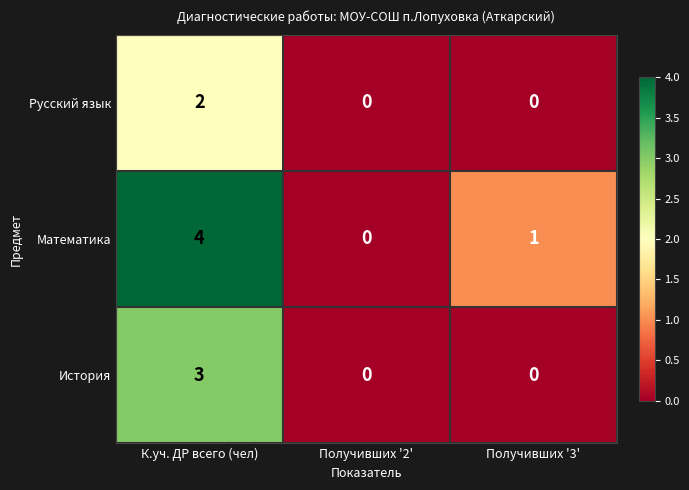

Reading right to left, what are all the values shown in this chart?

Русский язык: Получивших '3'=0	Получивших '2'=0	К.уч. ДР всего (чел)=2
Математика: Получивших '3'=1	Получивших '2'=0	К.уч. ДР всего (чел)=4
История: Получивших '3'=0	Получивших '2'=0	К.уч. ДР всего (чел)=3